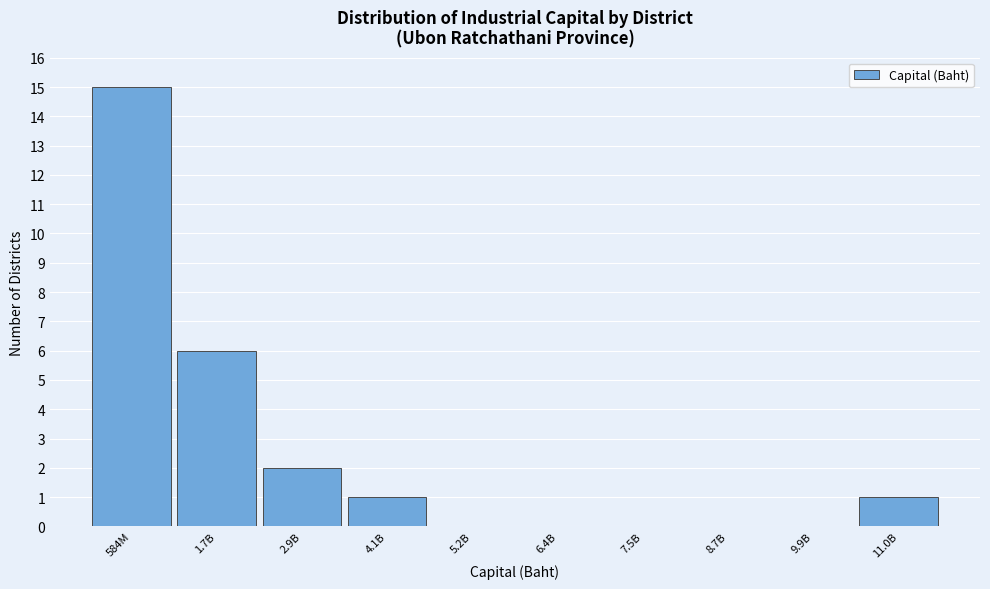

Reading right to left, what are all the values shown in this chart?

11.0B=1	9.9B=0	8.7B=0	7.5B=0	6.4B=0	5.2B=0	4.1B=1	2.9B=2	1.7B=6	584M=15